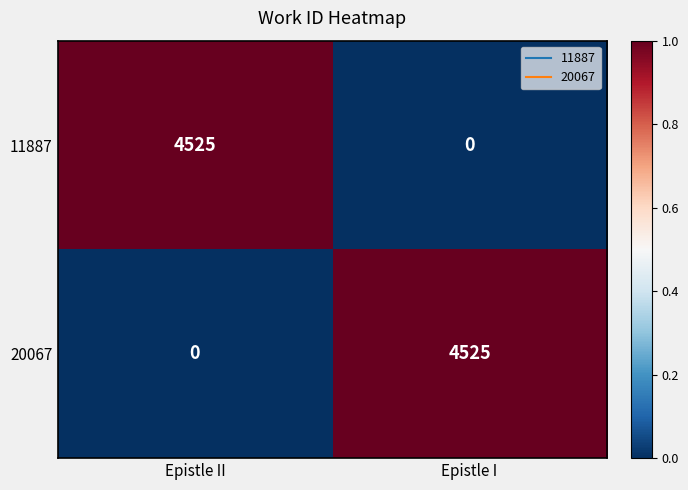

At which label is 20067 closest to 2262?

Epistle II